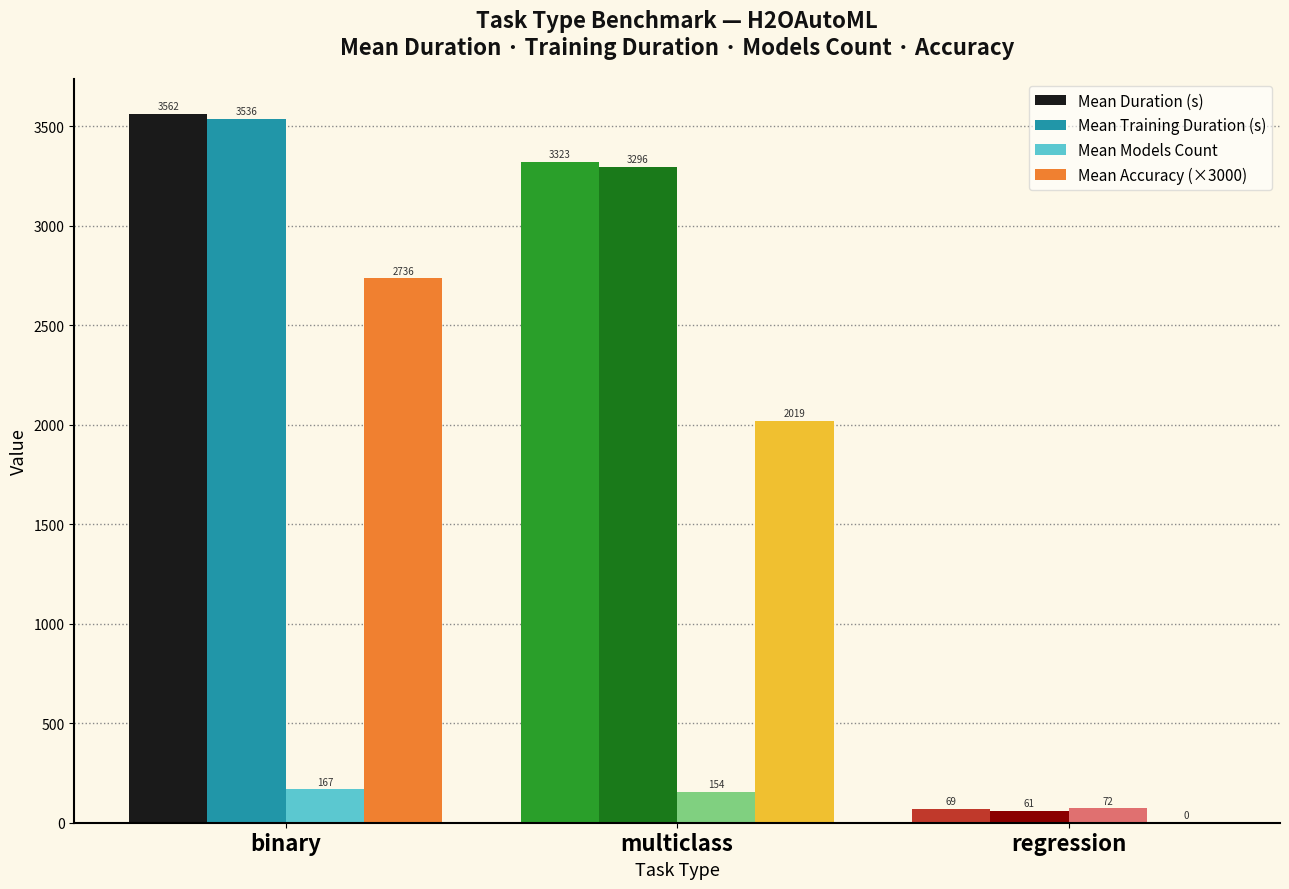

What is the average value of the Mean Models Count series?

130.9